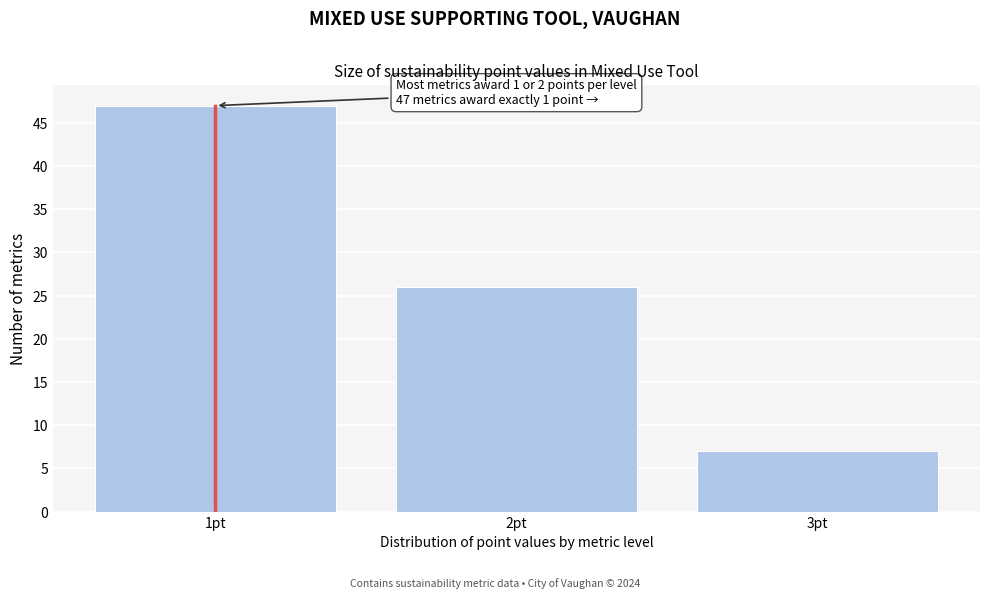

Reading right to left, extract all data points from this chart.

7	26	47